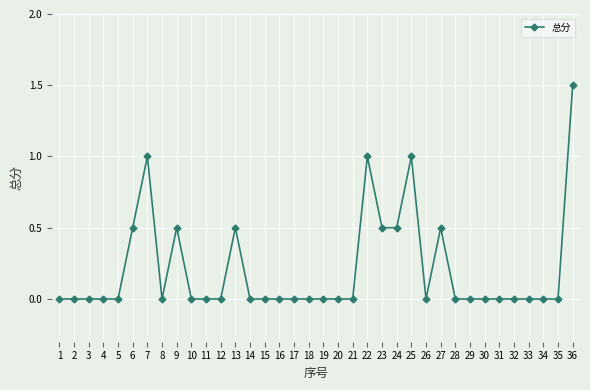

Reading left to right, what are all the values shown in this chart?

0.0	0.0	0.0	0.0	0.0	0.5	1.0	0.0	0.5	0.0	0.0	0.0	0.5	0.0	0.0	0.0	0.0	0.0	0.0	0.0	0.0	1.0	0.5	0.5	1.0	0.0	0.5	0.0	0.0	0.0	0.0	0.0	0.0	0.0	0.0	1.5